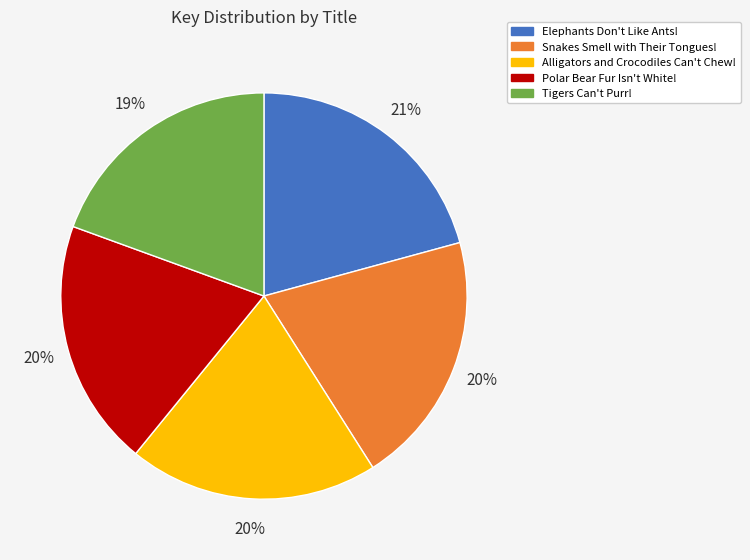

Count the number of slices in the pie.

5